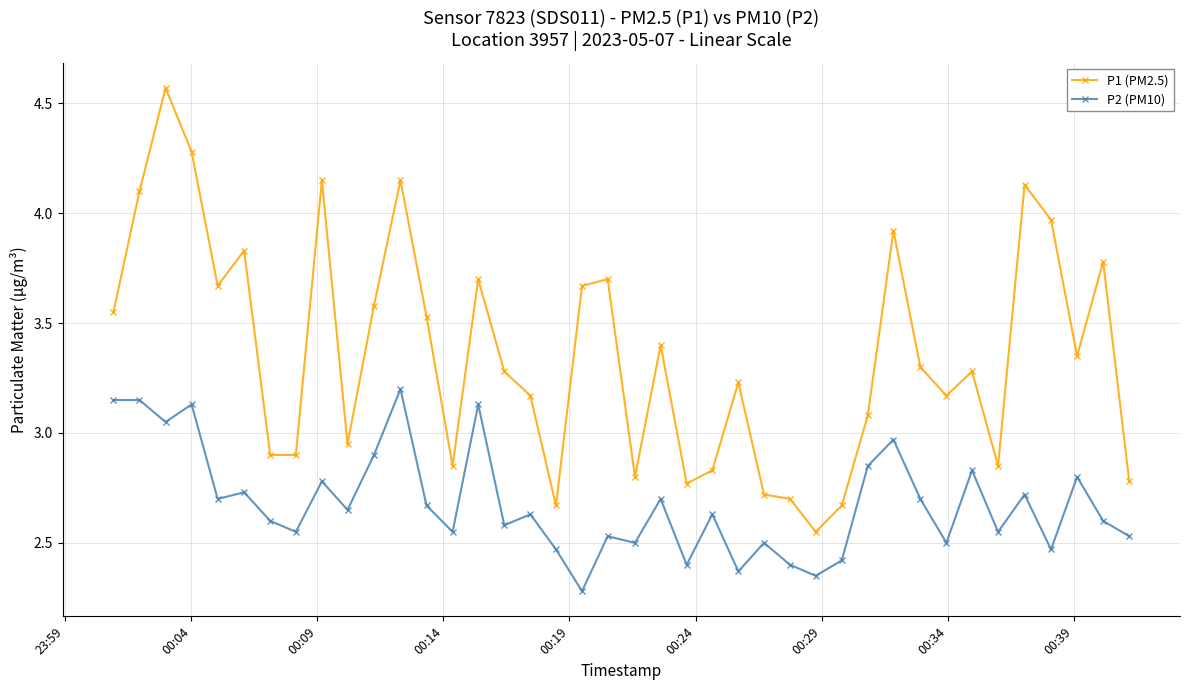

What is the minimum value for P2 (PM10)?

2.3